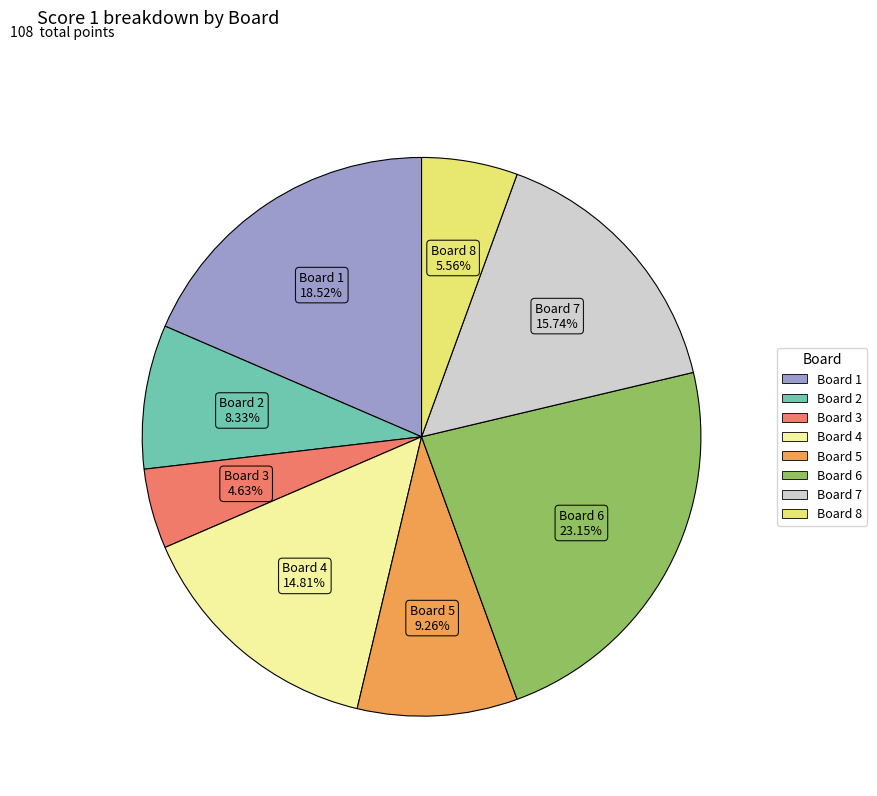

To the nearest percent, what is the difference between the largest and smallest slice percentages?

19%